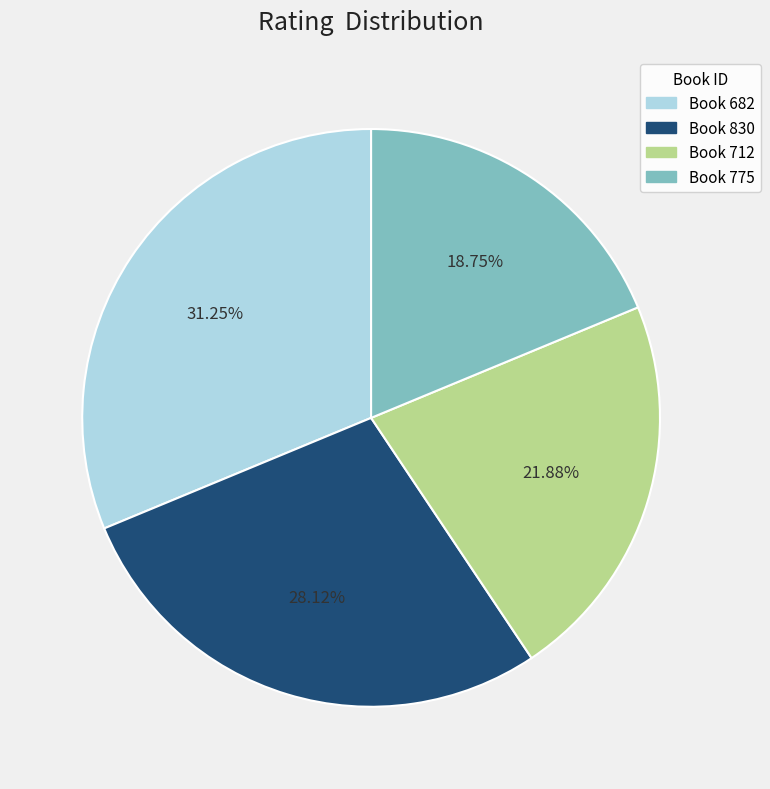

Rank the categories by value from highest to lowest.

Book 682, Book 830, Book 712, Book 775